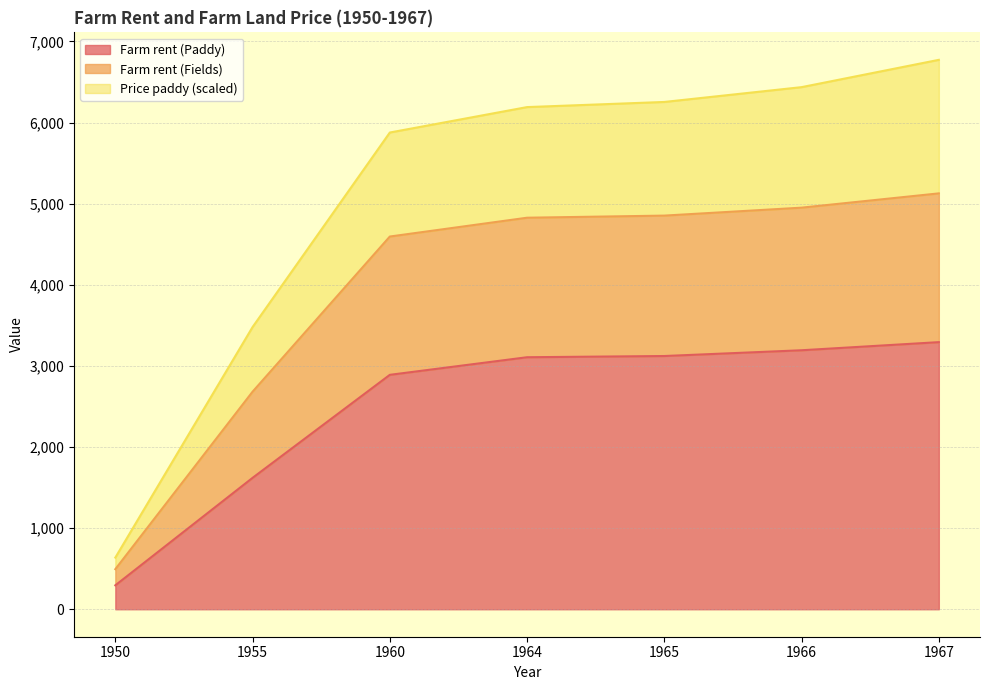

True or false: Farm rent (Fields) and Price paddy (scaled) intersect in this chart.

False